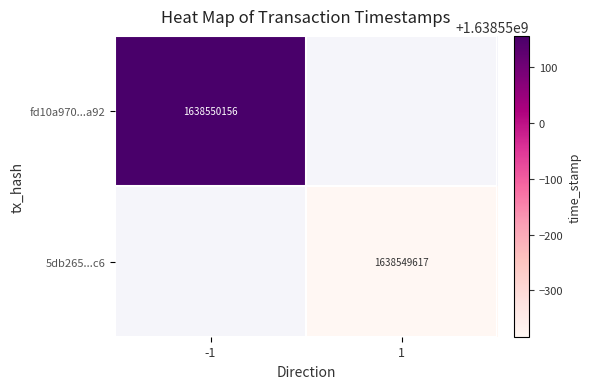

Which series has the widest spread of values?

fd10a970131ab87ffd822ece9355ab7b7c15a92